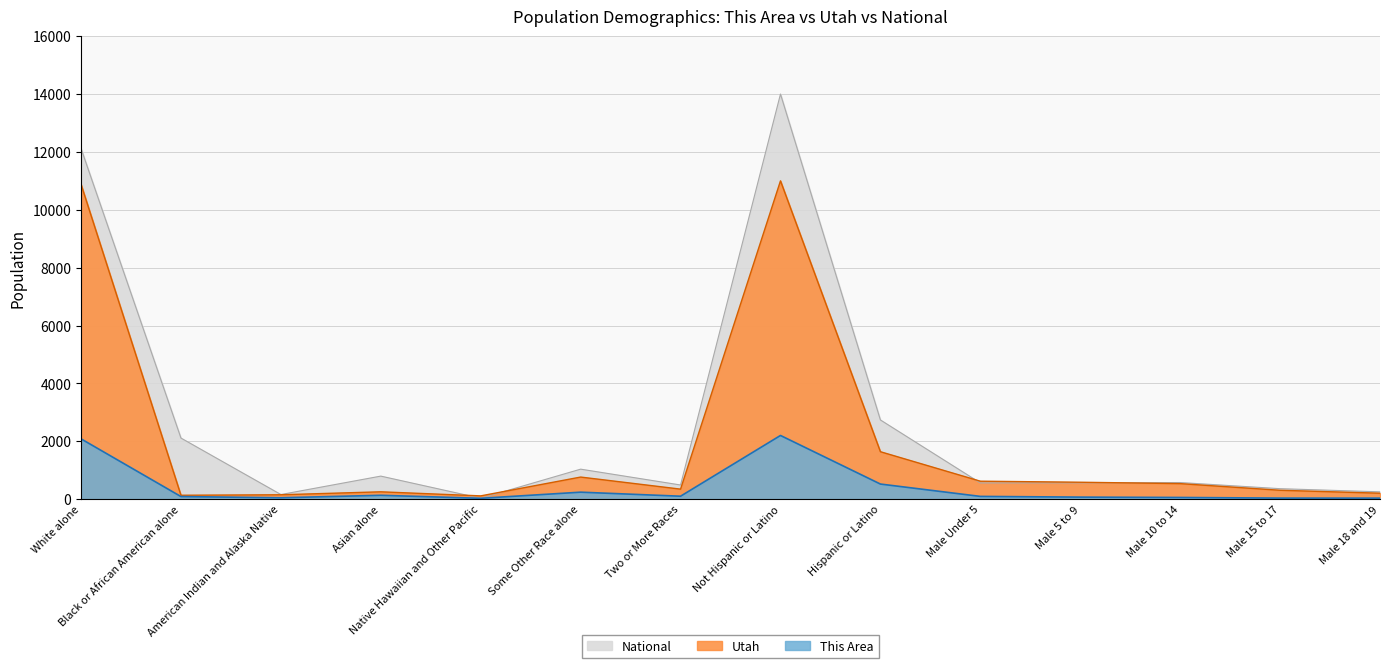

What is the difference between the second highest and second lowest values in the This Area series?

2048.9